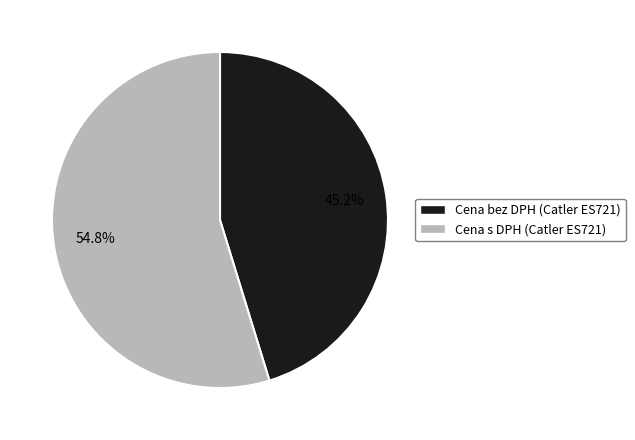

What is the total percentage of Cena bez DPH (Catler ES721) and Cena s DPH (Catler ES721)?

100.0%